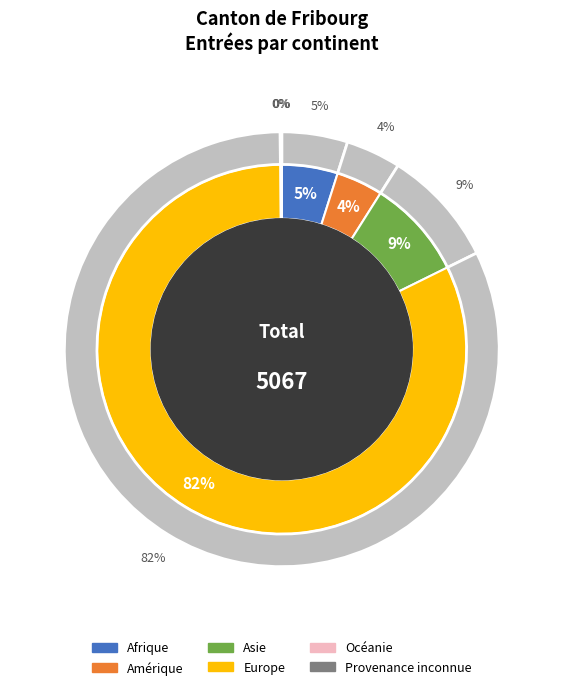

Combined, what portion of the pie is Provenance inconnue and Amérique?

4.1%